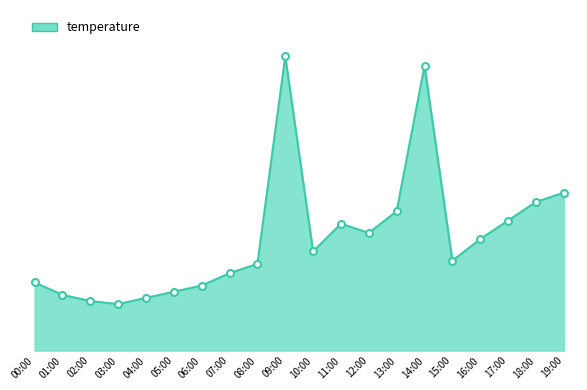

What is the sum of the values at 15:00 and 06:00?

5.0